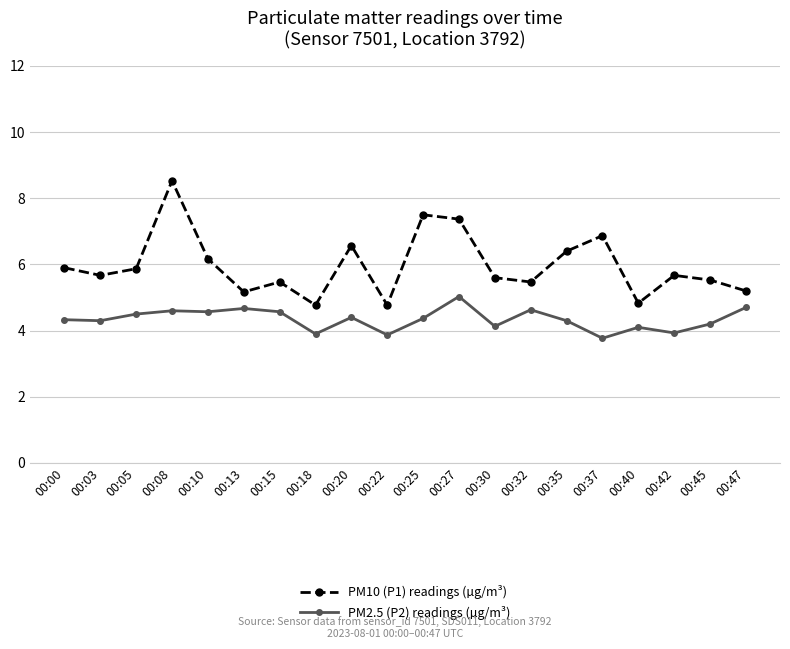

What is the value of the PM2.5 (P2) readings (µg/m³) point at the 14th from the left?

4.6